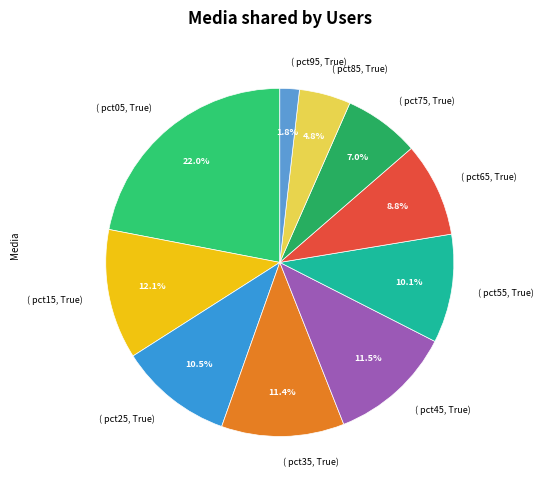

Is there any slice that represents more than half of the pie?

No